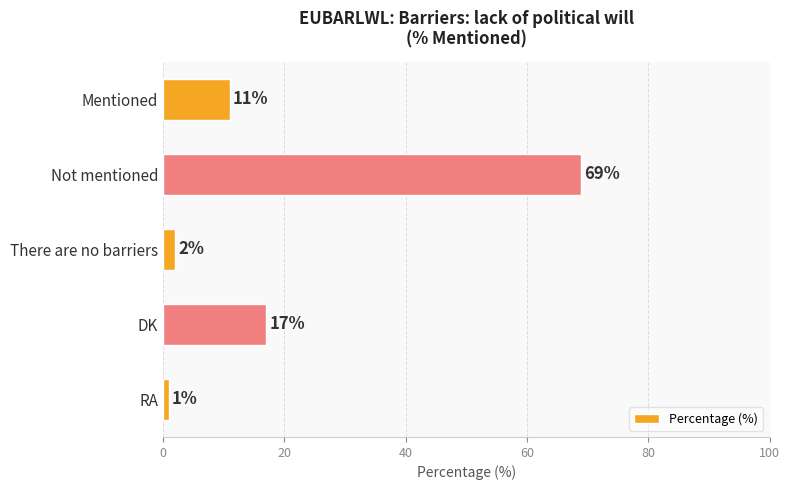

Approximately how many times larger is the value at Mentioned compared to RA?

11.0